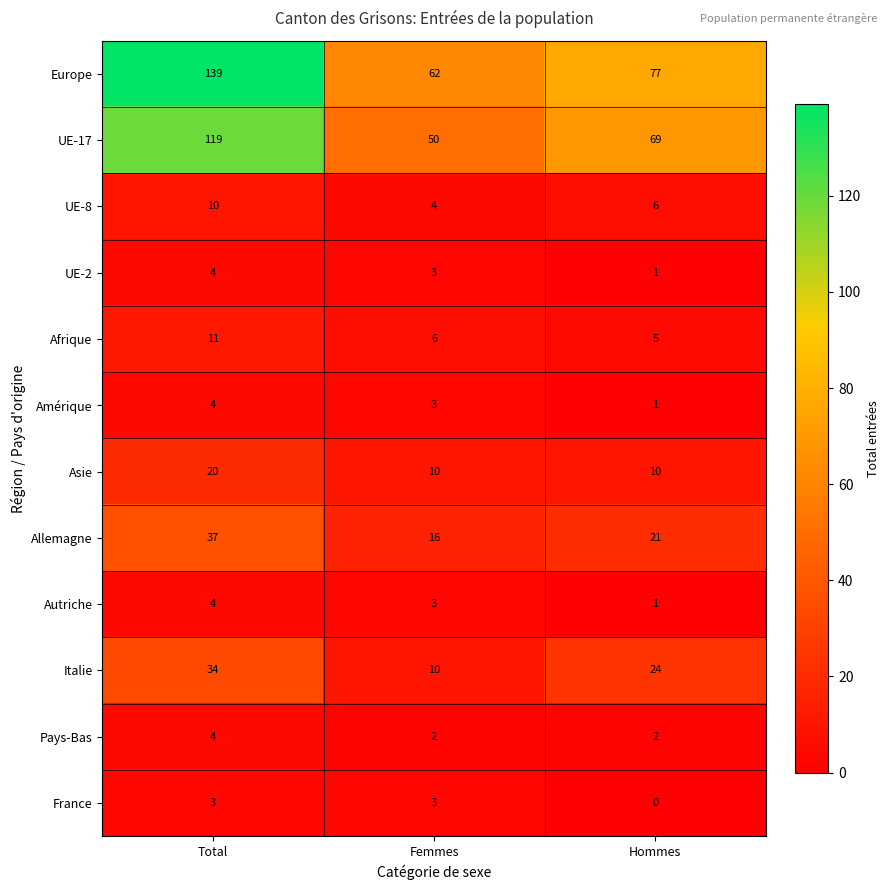

Between Femmes and Hommes, which series saw the biggest shift?

UE-17